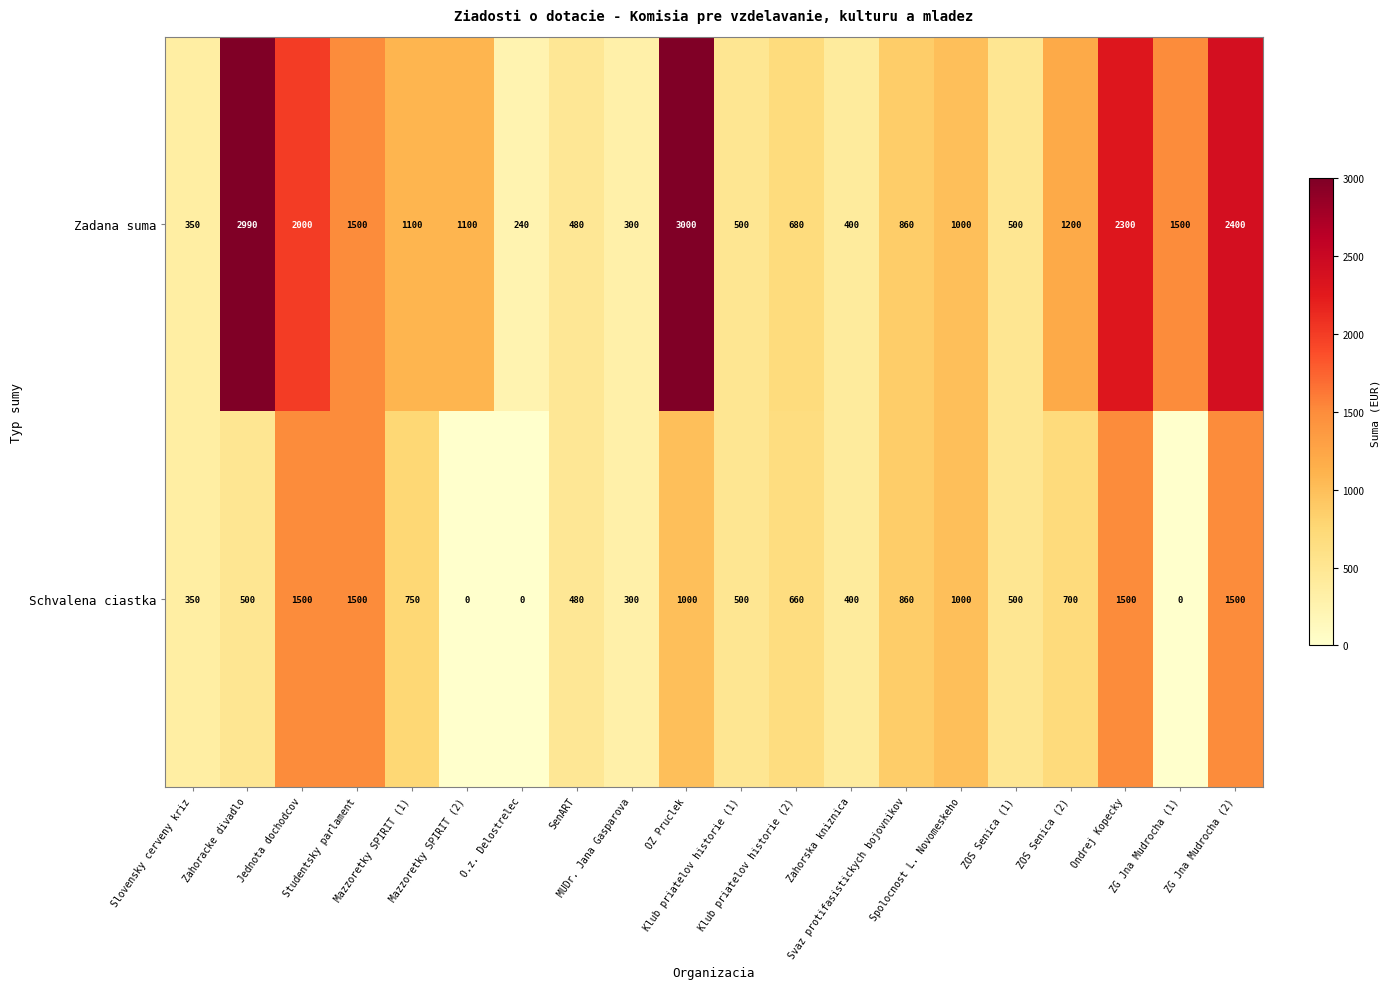

Which series has the largest range (max minus min)?

Zadana suma